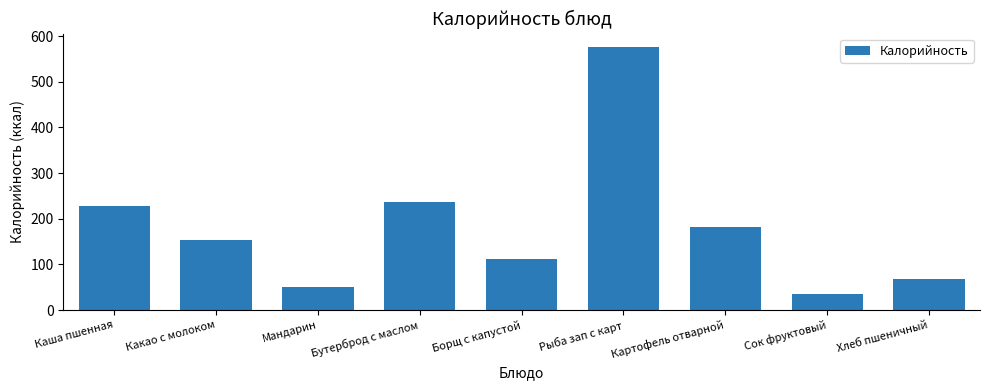

Which label corresponds to the smallest value in the chart?

Сок фруктовый